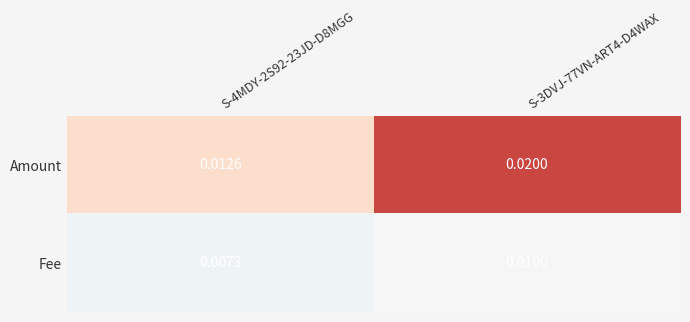

Which series has the largest range (max minus min)?

Amount